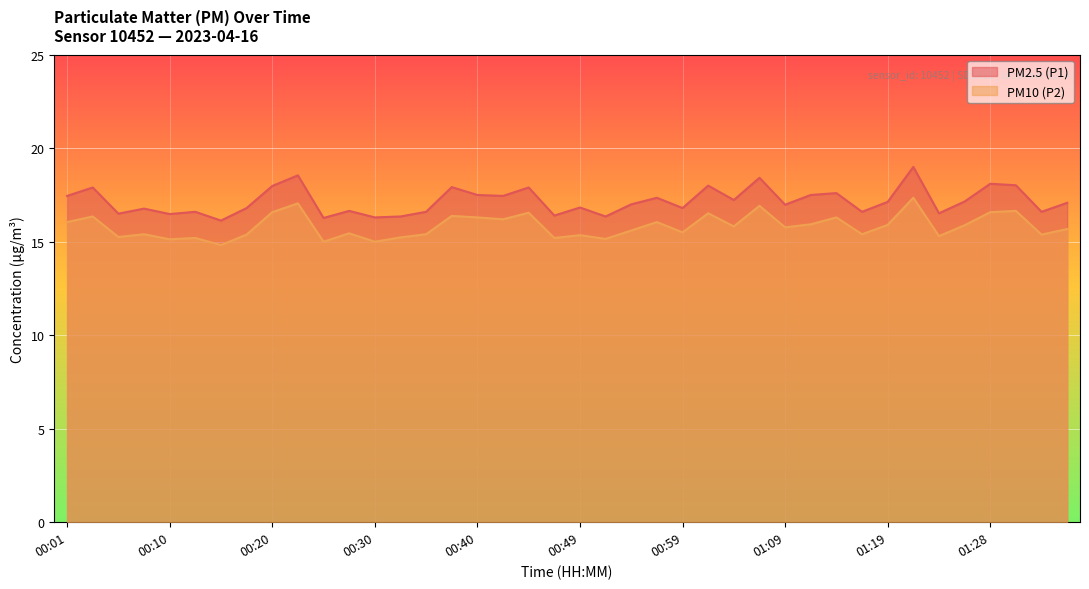

At which category does the chart reach its minimum across all series?

00:15